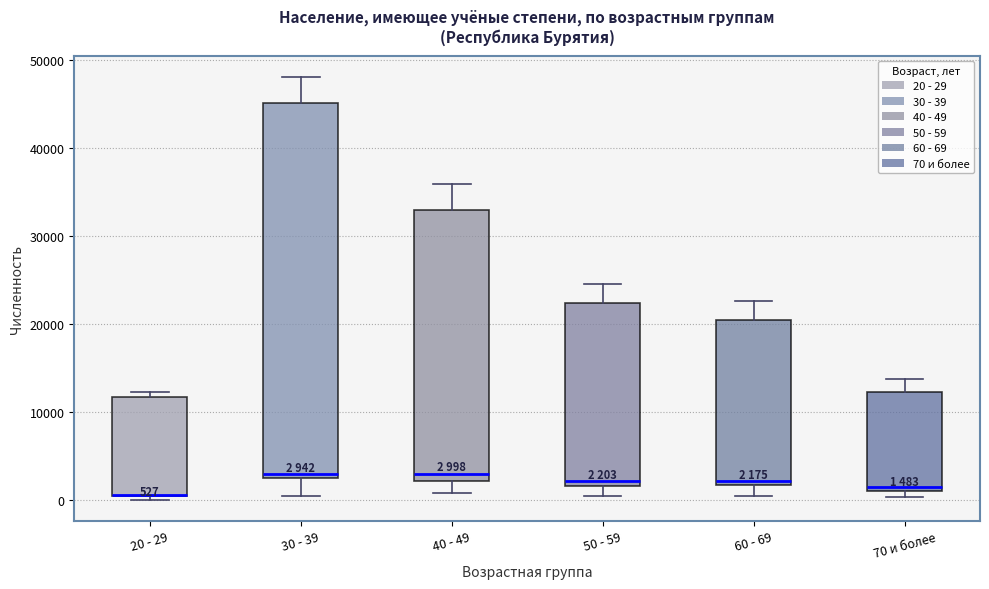

Which box is the tallest, from its lower edge to its upper edge?

30 - 39